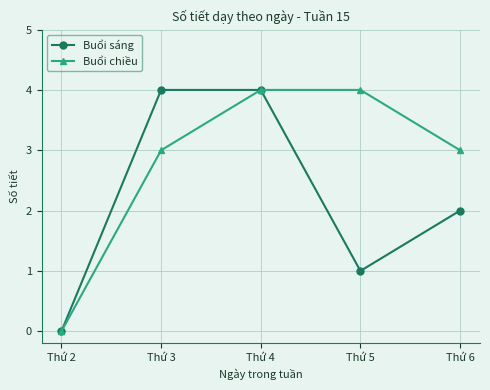

List the series in order of their overall mean, highest first.

Buổi chiều, Buổi sáng